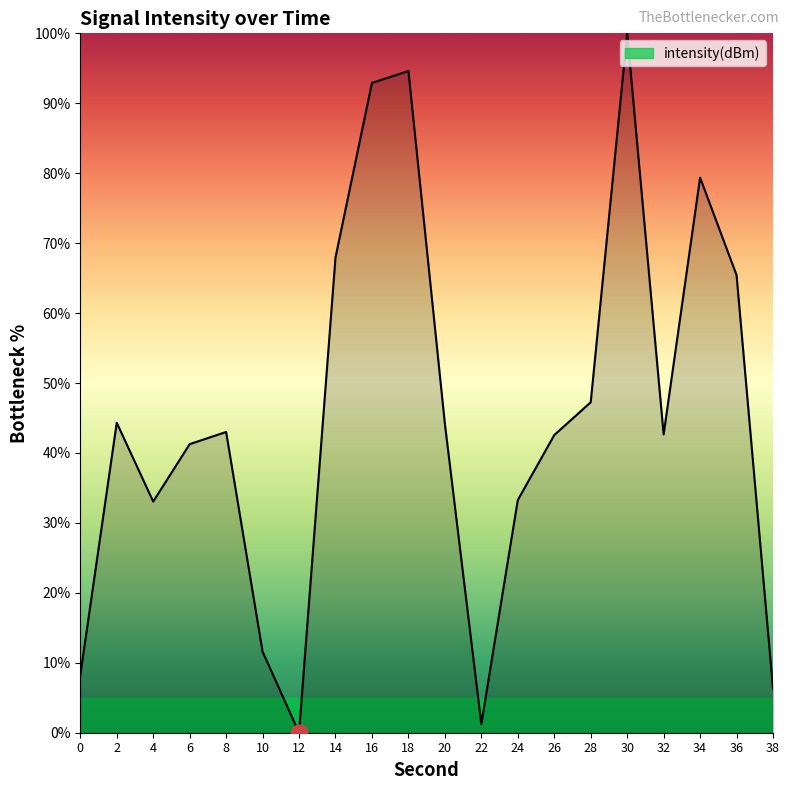

The value at 16 is 92.9. True or false?

True